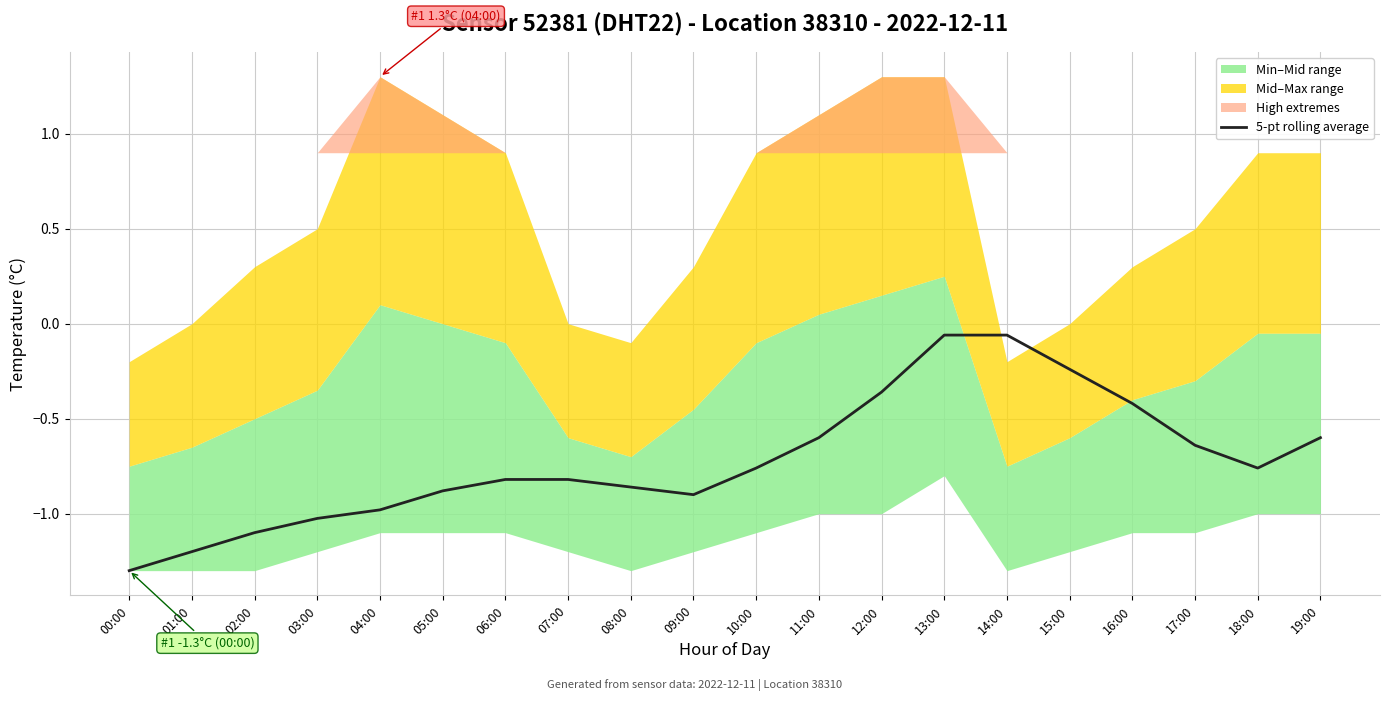

Rank the categories by value from lowest to highest.

00:00, 01:00, 02:00, 03:00, 04:00, 09:00, 05:00, 08:00, 07:00, 06:00, 10:00, 18:00, 17:00, 19:00, 11:00, 16:00, 12:00, 15:00, 13:00, 14:00